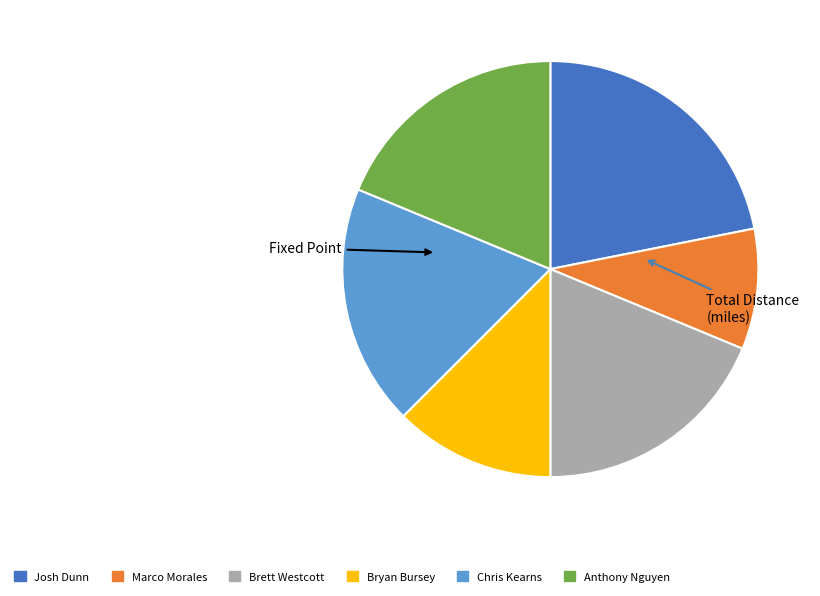

True or false: Bryan Bursey accounts for 22% of the total.

False